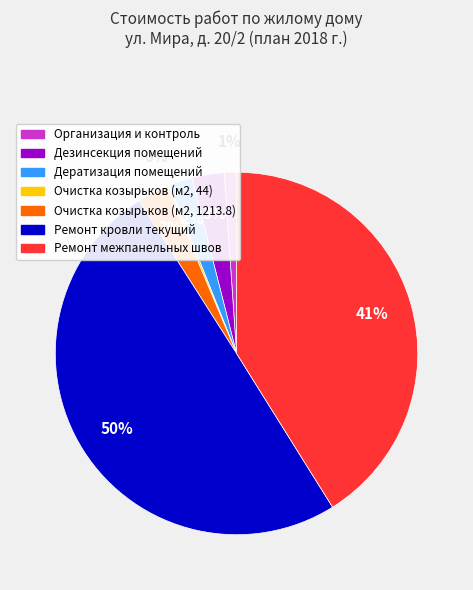

Do Дератизация помещений and Ремонт кровли текущий together represent more than half of the pie?

Yes